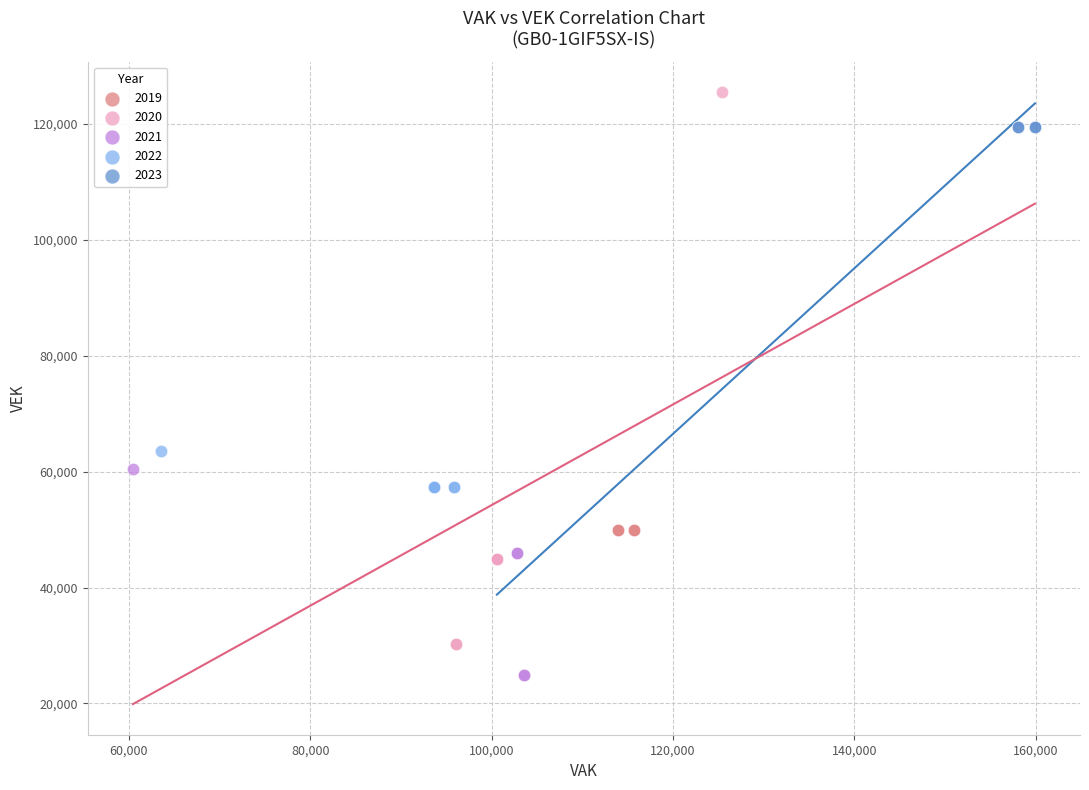

Which series contains the lowest Y value?

2021